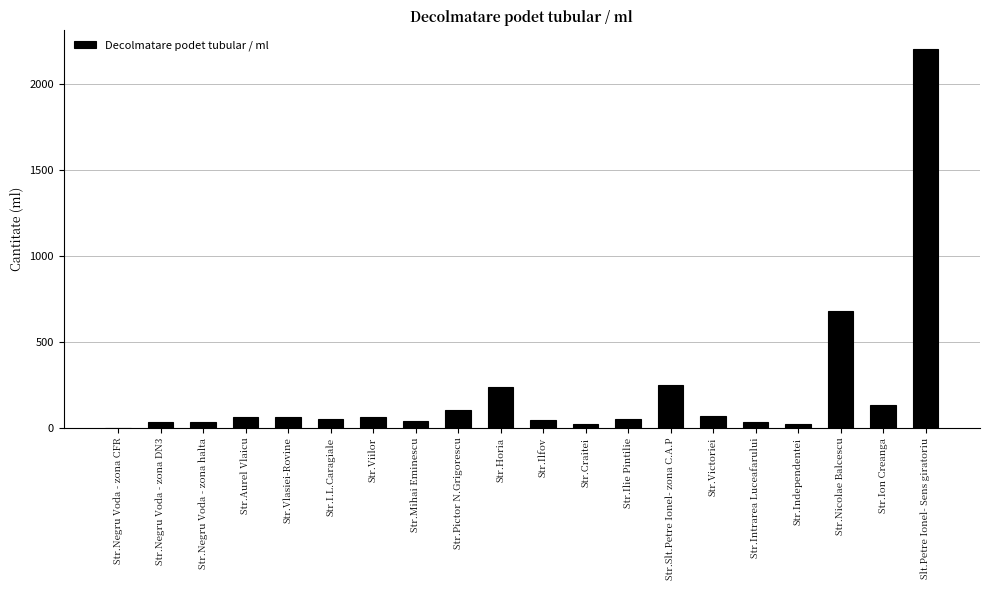

What is the sum of all values?

4200